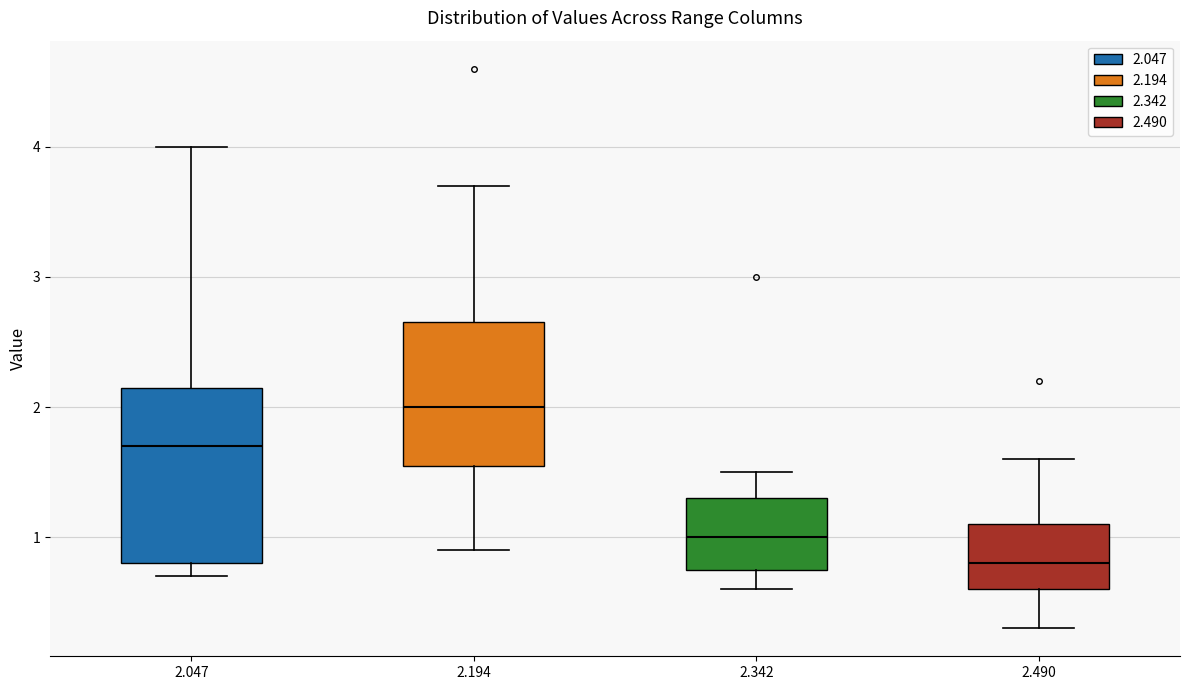

Which box has the highest median line?

2.194